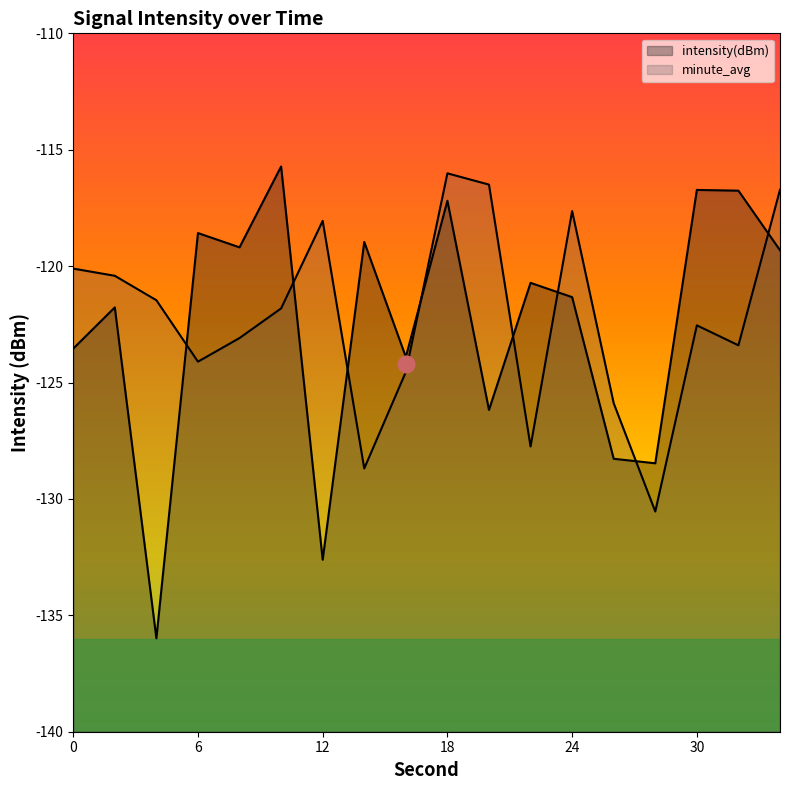

What is the spread (max minus min) of values at 22?

7.0